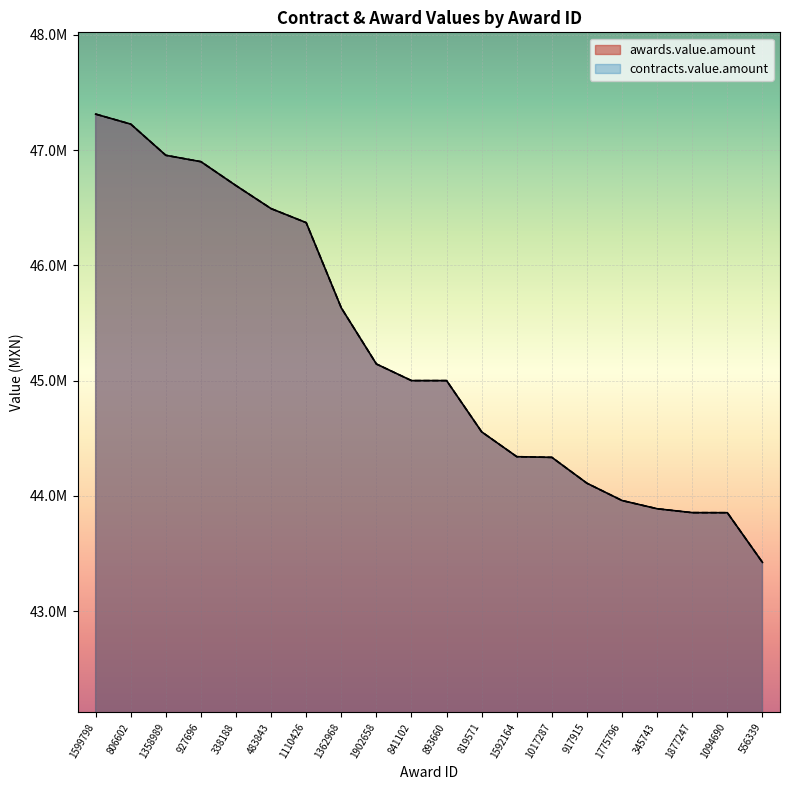

What is the difference between the second highest and minimum values in the contracts.value.amount series?

3803333